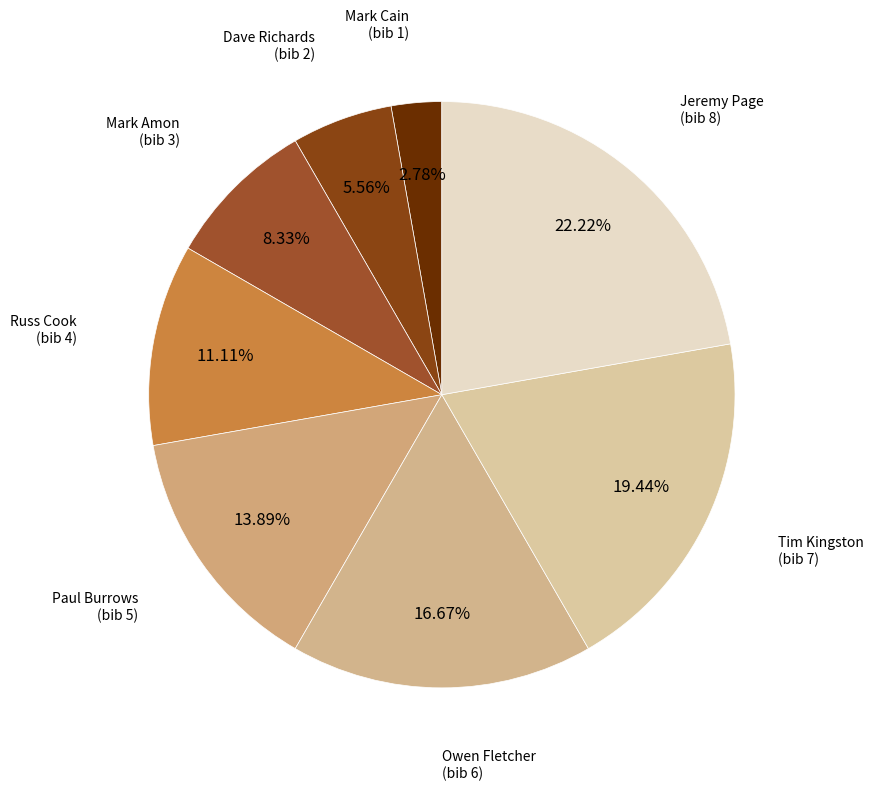

What percentage is the Mark Amon (bib 3) slice, to the nearest percent?

8%